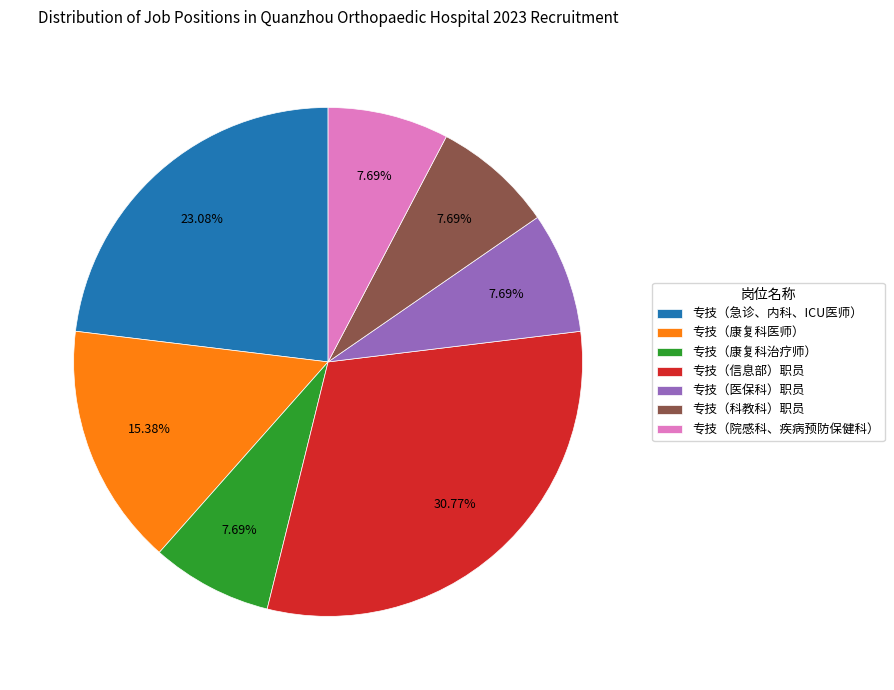

The 专技（急诊、内科、ICU医师） slice represents 17% of the pie. True or false?

False